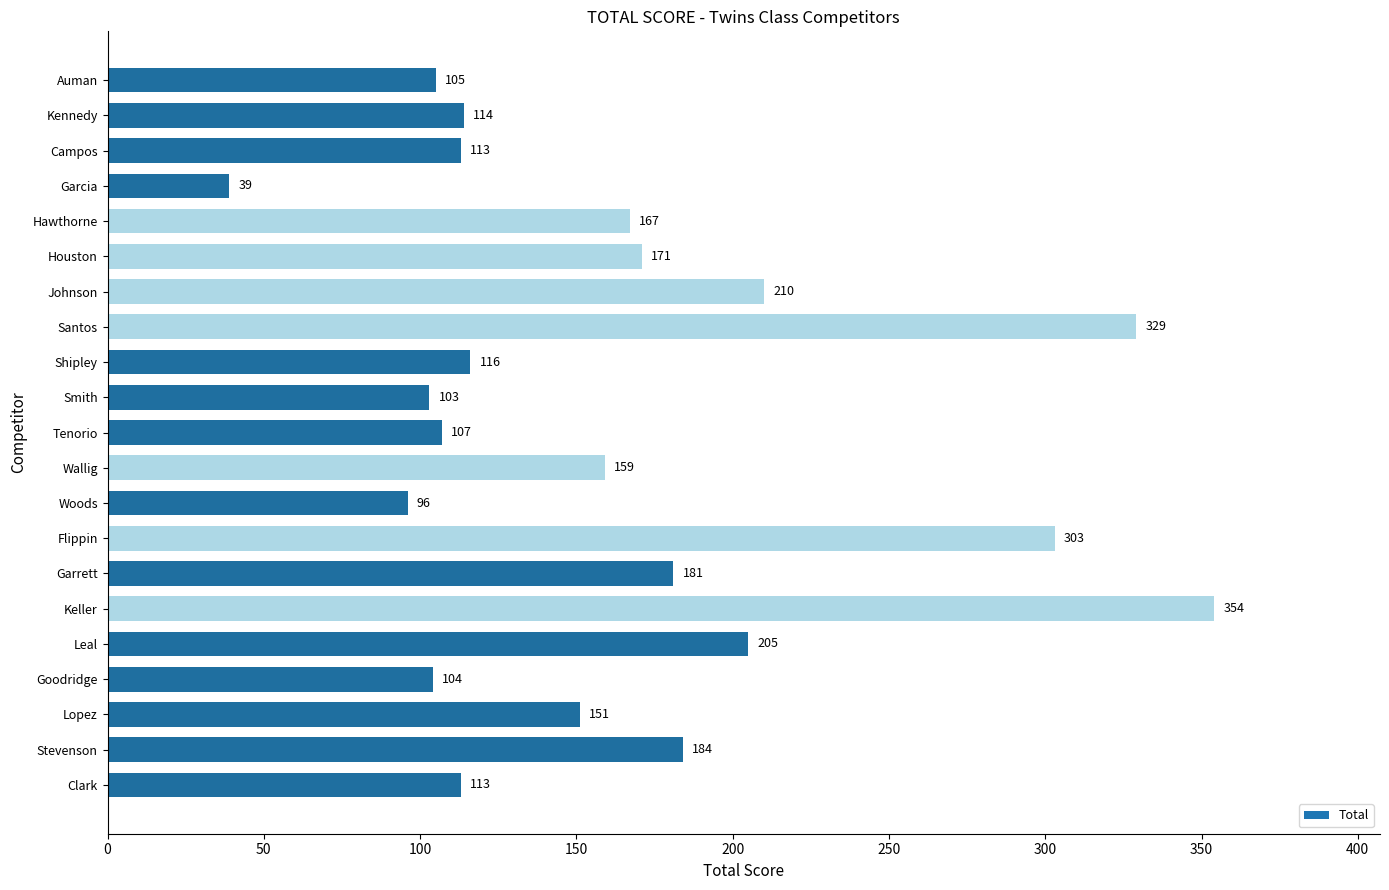

What value does the data have at Smith, to the nearest 50?

100